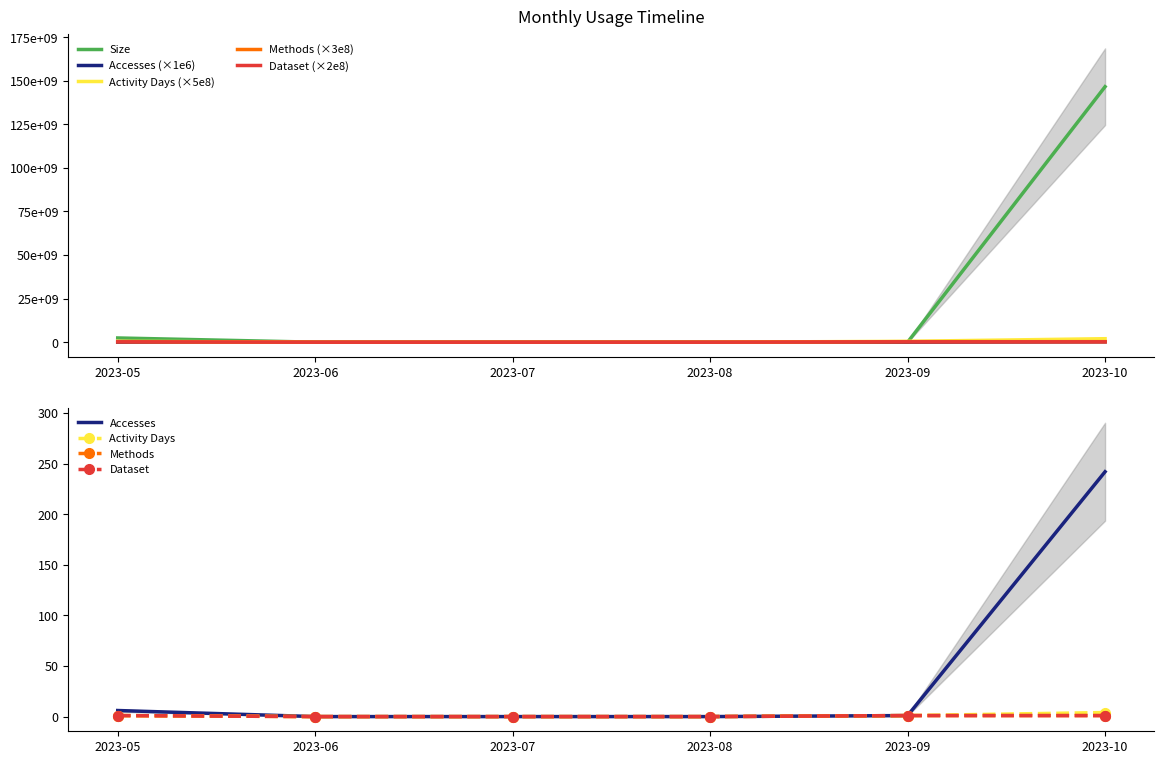

At 2023-05, list the series in order from smallest to largest.

Accesses, Dataset, Methods, Activity Days, Size